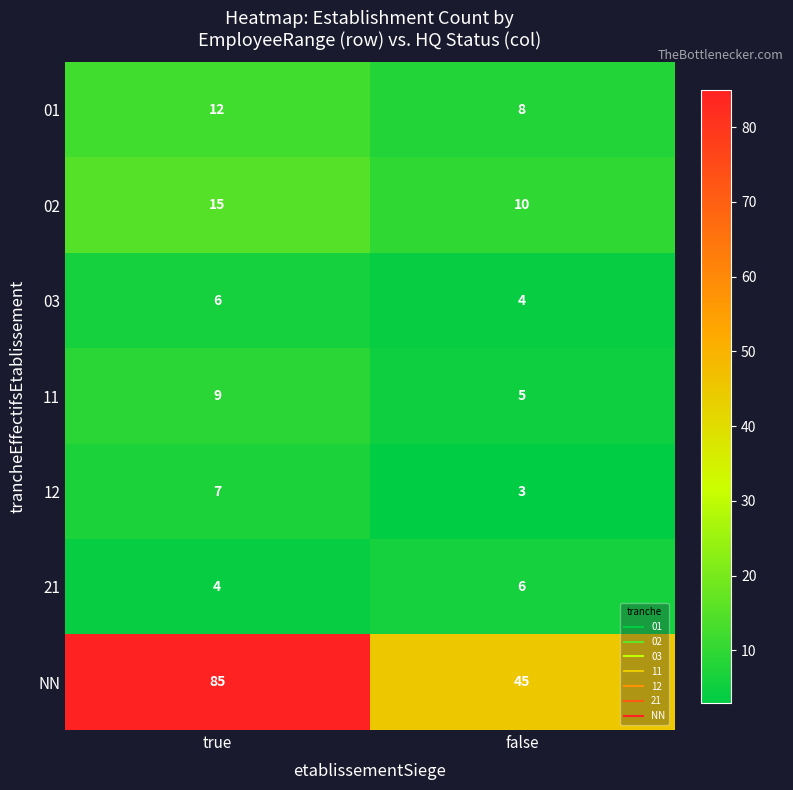

Count the number of categories in the chart.

2